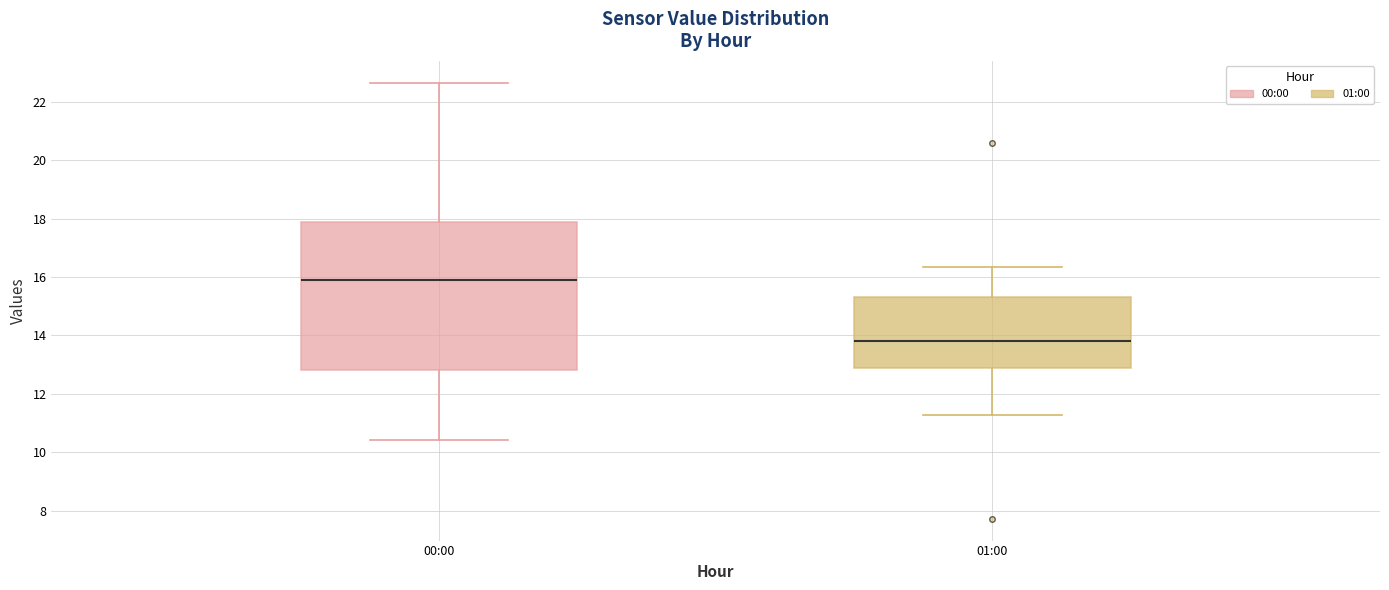

Where does the median line of the box for 00:00 sit on the y-axis? The values are not printed on the chart, so give them approximately, as read against the axis.

16.0